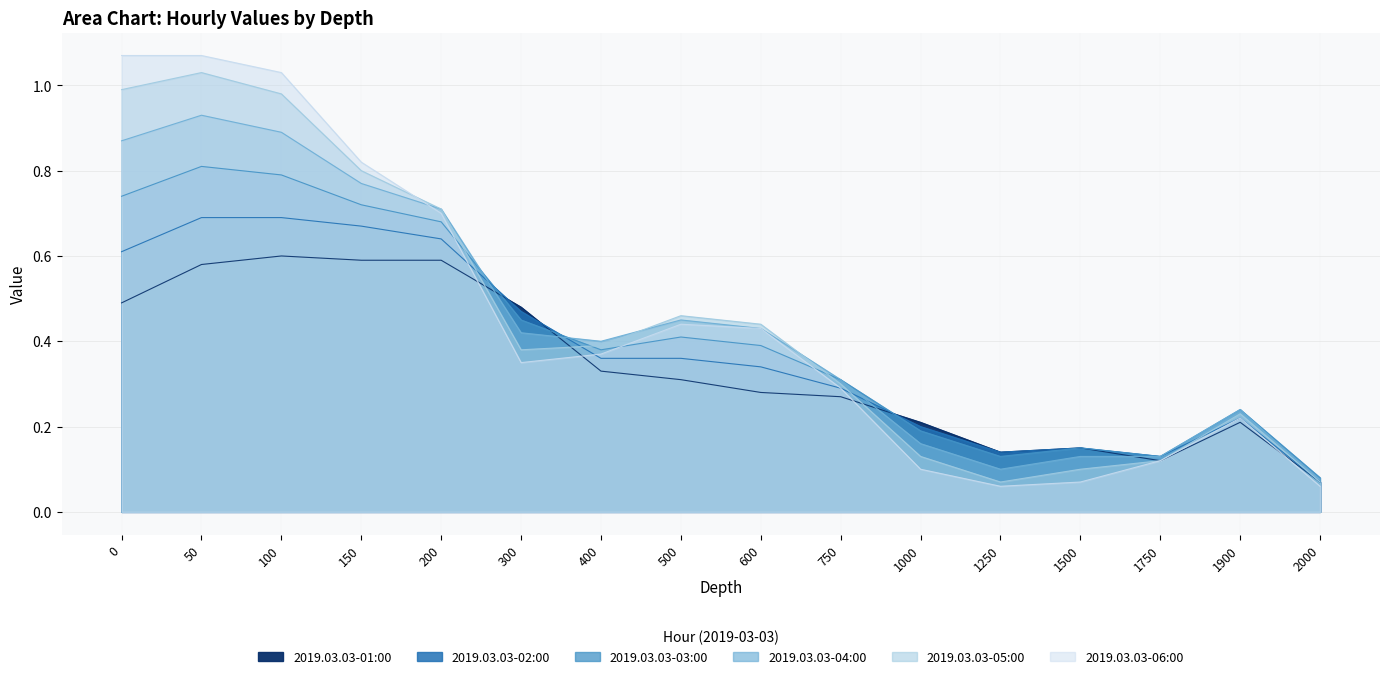

Reading left to right, what are all the values shown in this chart?

2019.03.03-01:00: 0.5	0.6	0.6	0.6	0.6	0.5	0.3	0.3	0.3	0.3	0.2	0.1	0.1	0.1	0.2	0.1
2019.03.03-02:00: 0.6	0.7	0.7	0.7	0.6	0.5	0.4	0.4	0.3	0.3	0.2	0.1	0.1	0.1	0.2	0.1
2019.03.03-03:00: 0.7	0.8	0.8	0.7	0.7	0.5	0.4	0.4	0.4	0.3	0.2	0.1	0.1	0.1	0.2	0.1
2019.03.03-04:00: 0.9	0.9	0.9	0.8	0.7	0.4	0.4	0.5	0.4	0.3	0.2	0.1	0.1	0.1	0.2	0.1
2019.03.03-05:00: 1.0	1.0	1.0	0.8	0.7	0.4	0.4	0.5	0.4	0.3	0.1	0.1	0.1	0.1	0.2	0.1
2019.03.03-06:00: 1.1	1.1	1.0	0.8	0.7	0.3	0.4	0.4	0.4	0.3	0.1	0.1	0.1	0.1	0.2	0.1